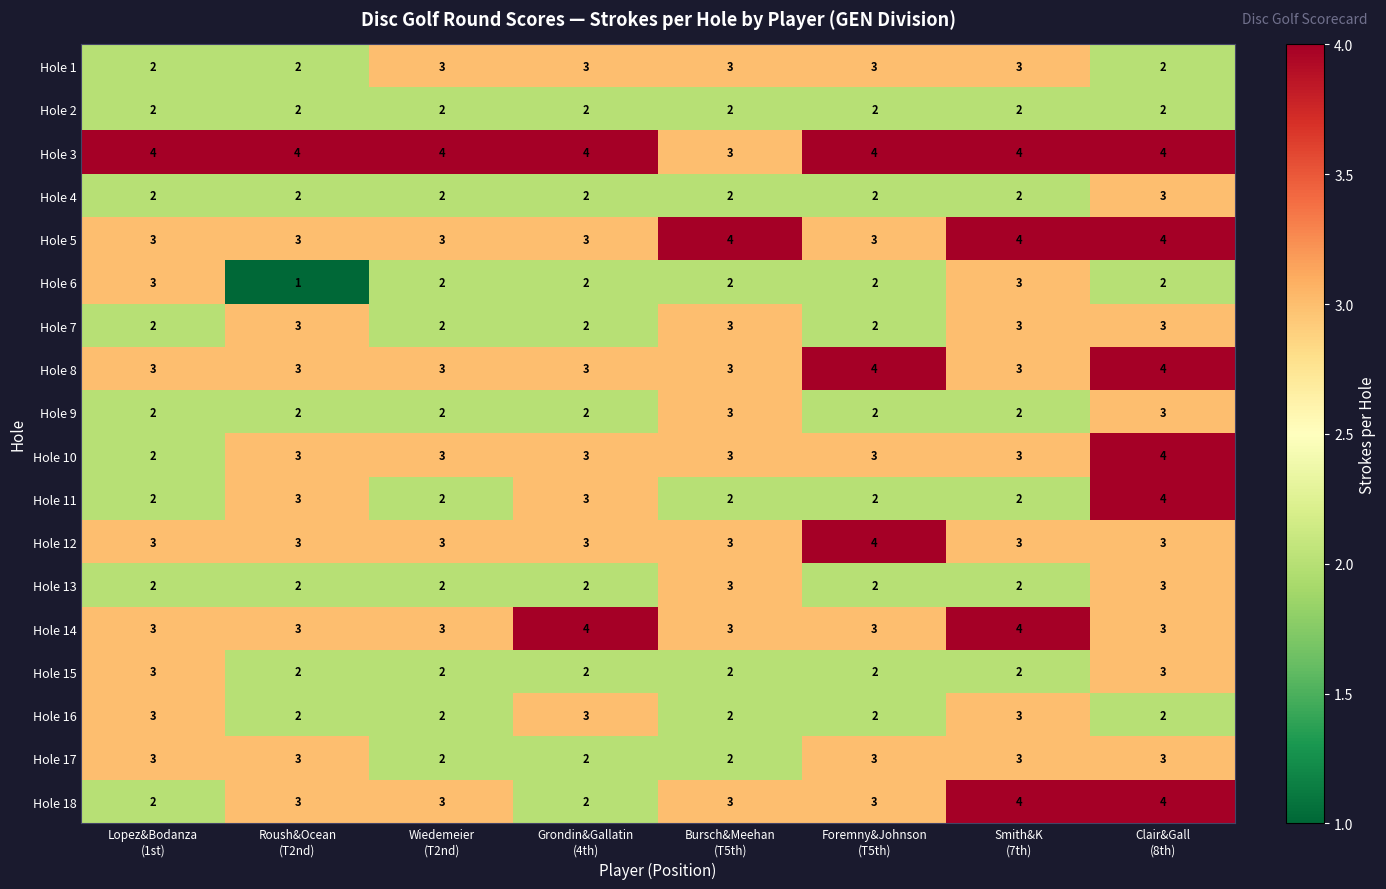

Which series changed the most between Grondin&Gallatin
(4th) and Smith&K
(7th)?

Hole 18